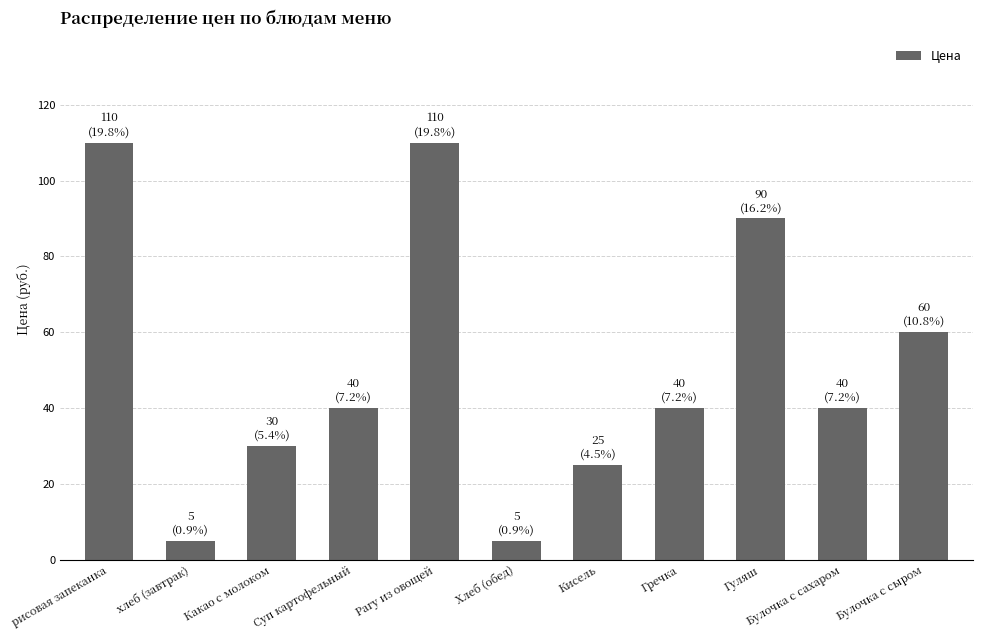

What is the ratio of the value at Гречка to the value at рисовая запеканка?

0.4